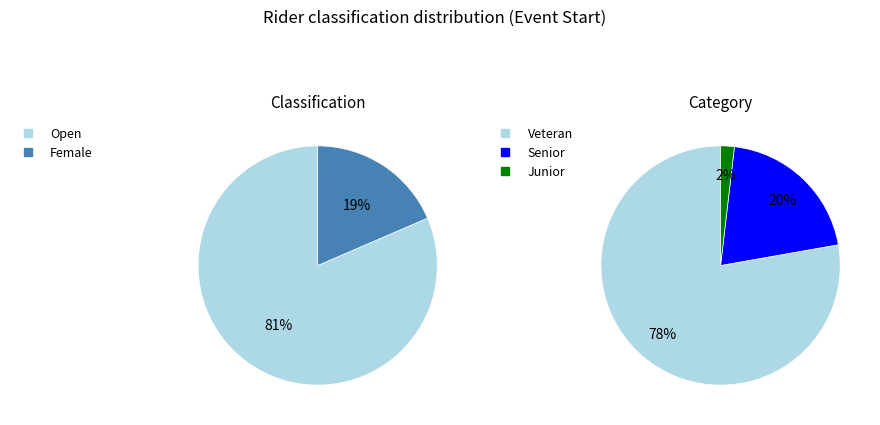

Does Open represent more than half of the total?

Yes